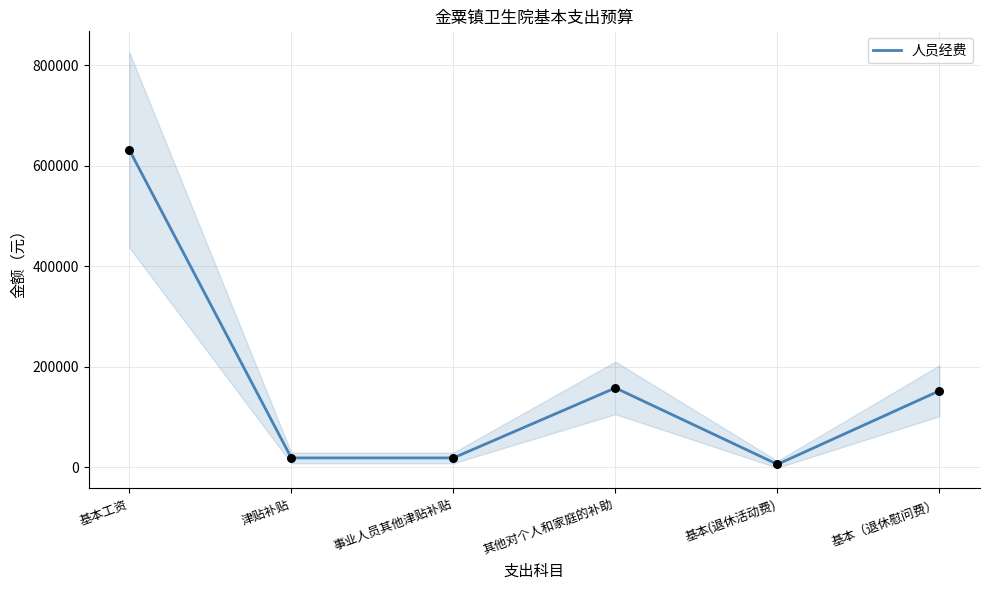

What is the change in value from 事业人员其他津贴补贴 to 基本(退休活动费)?

-12756